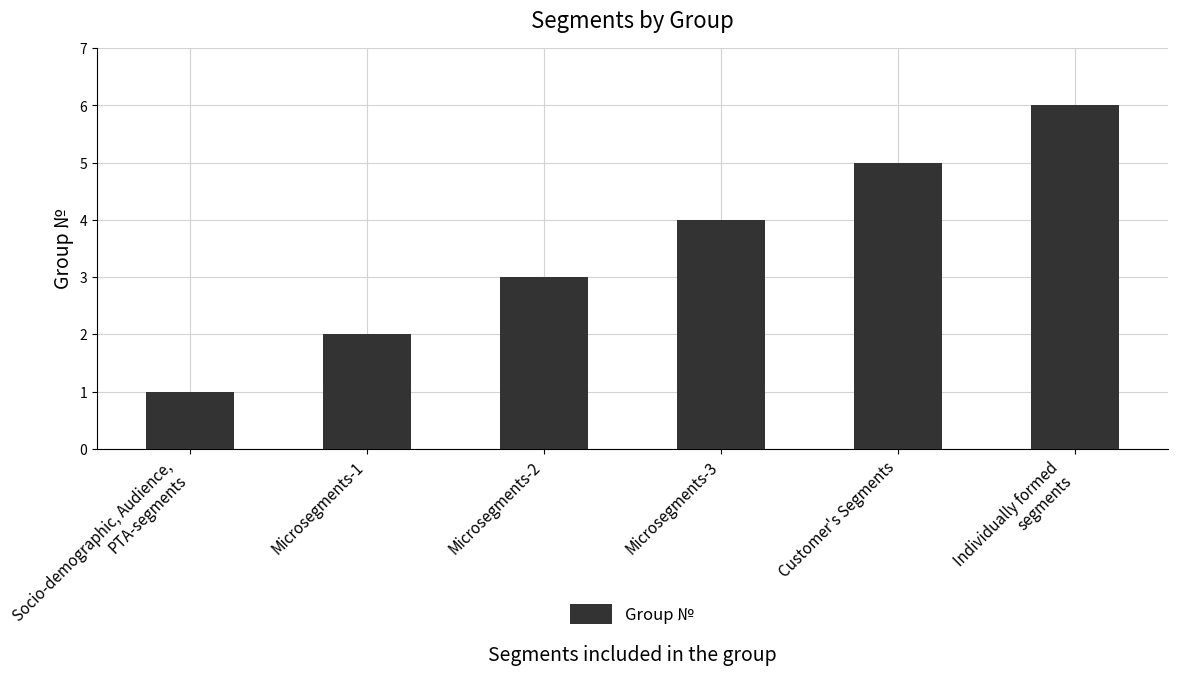

Are the bars grouped side by side (vs. stacked)?

No